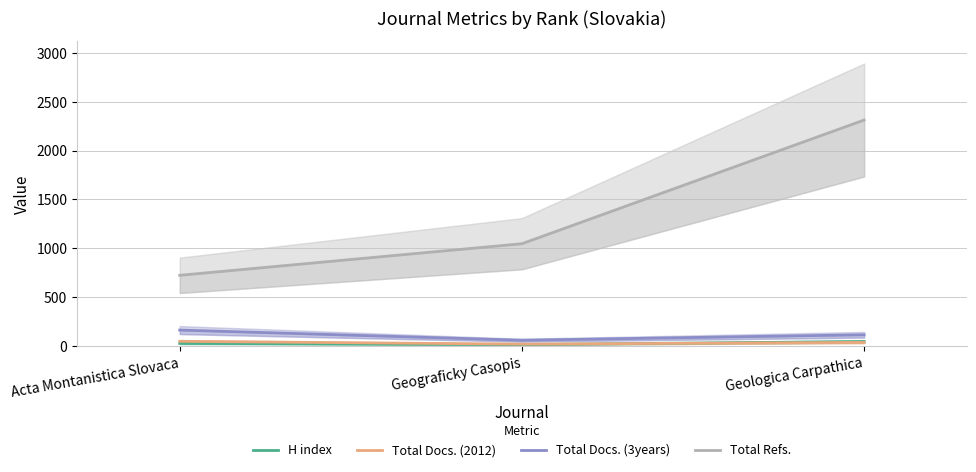

What is the difference between the highest and lowest values at Acta Montanistica Slovaca?

696